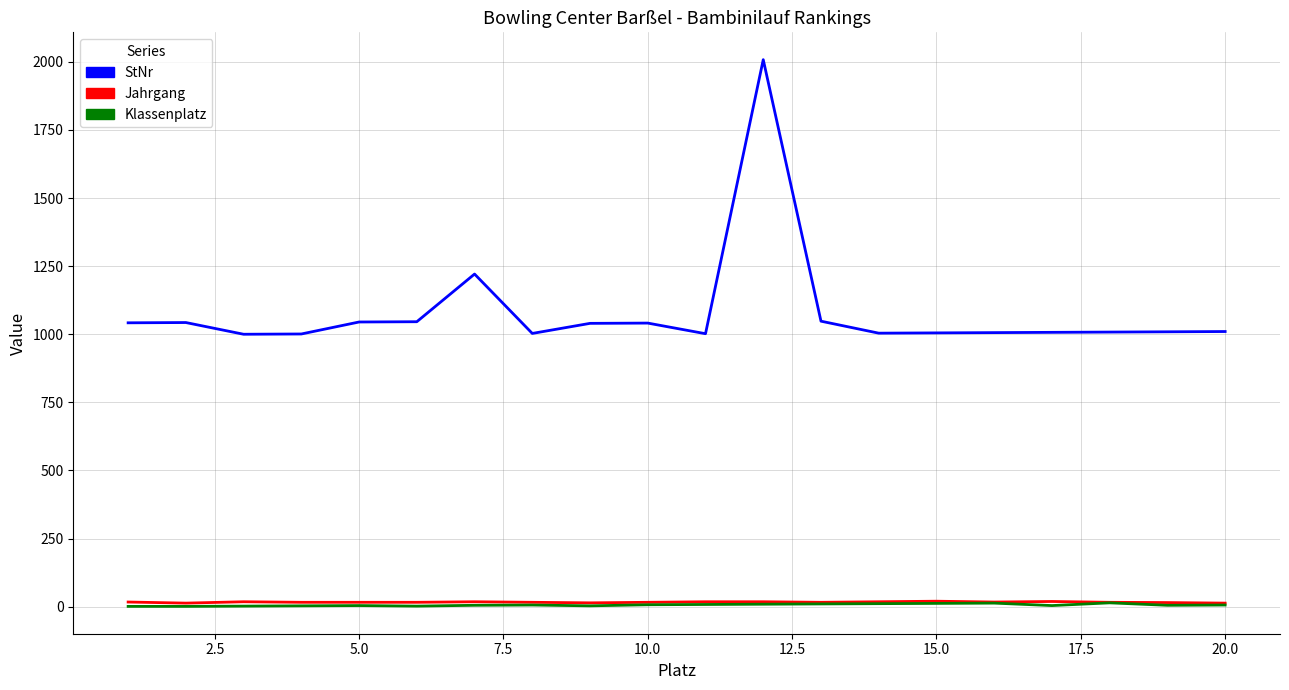

Which series has the widest spread of values?

StNr